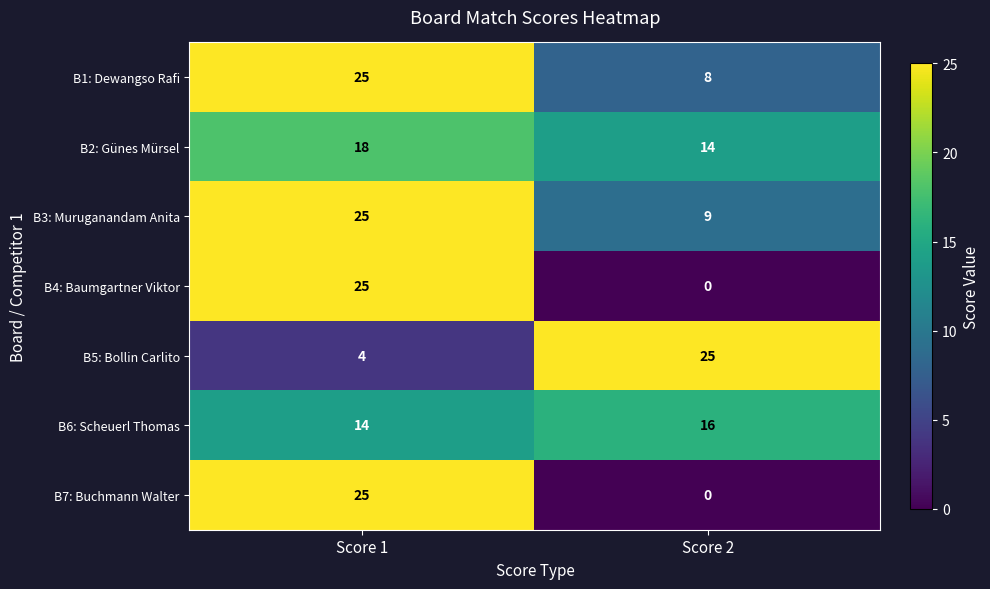

The B3: Muruganandam Anita series shows 13 at Score 2. True or false?

False